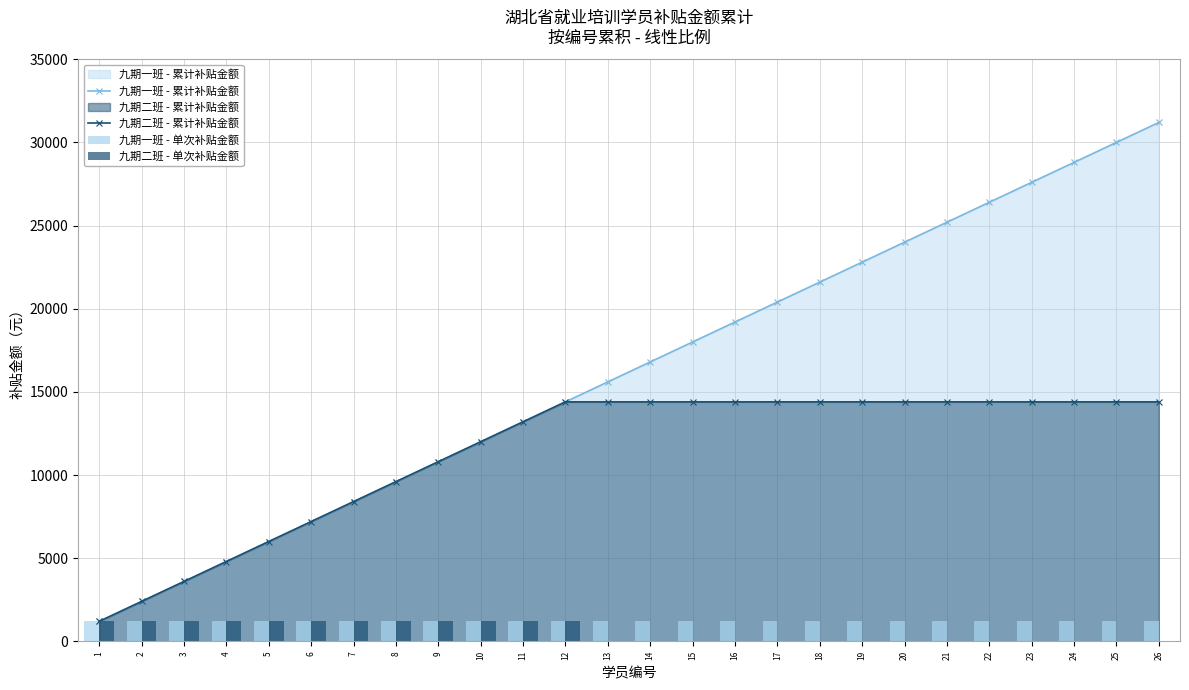

Rank the categories by 九期二班 - 单次补贴金额 value from lowest to highest.

13, 14, 15, 16, 17, 18, 19, 20, 21, 22, 23, 24, 25, 26, 1, 2, 3, 4, 5, 6, 7, 8, 9, 10, 11, 12